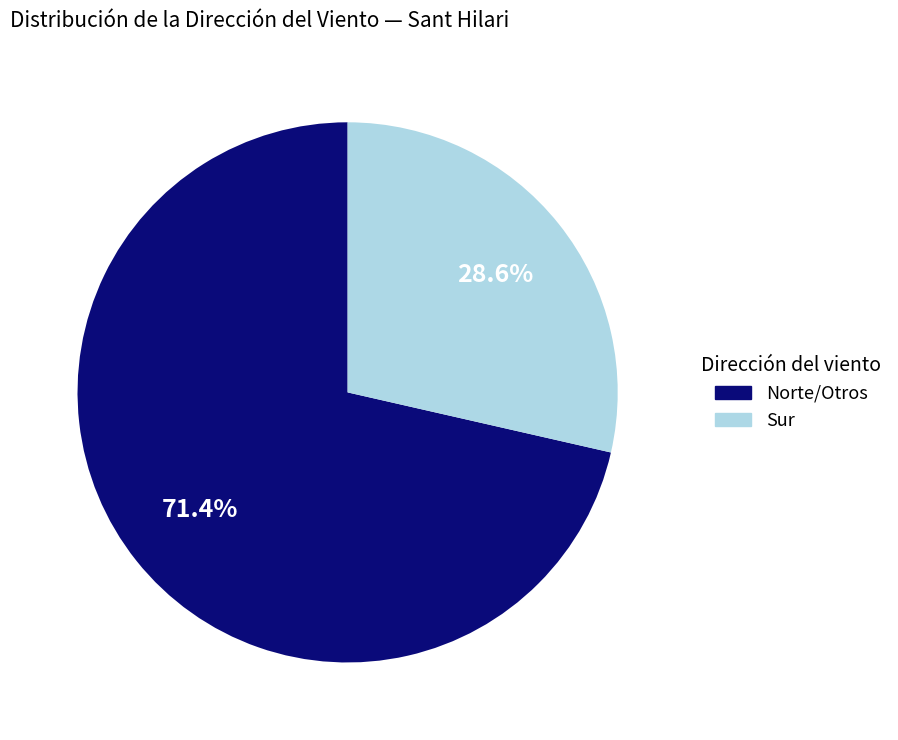

Which has a higher value, Norte/Otros or Sur?

Norte/Otros